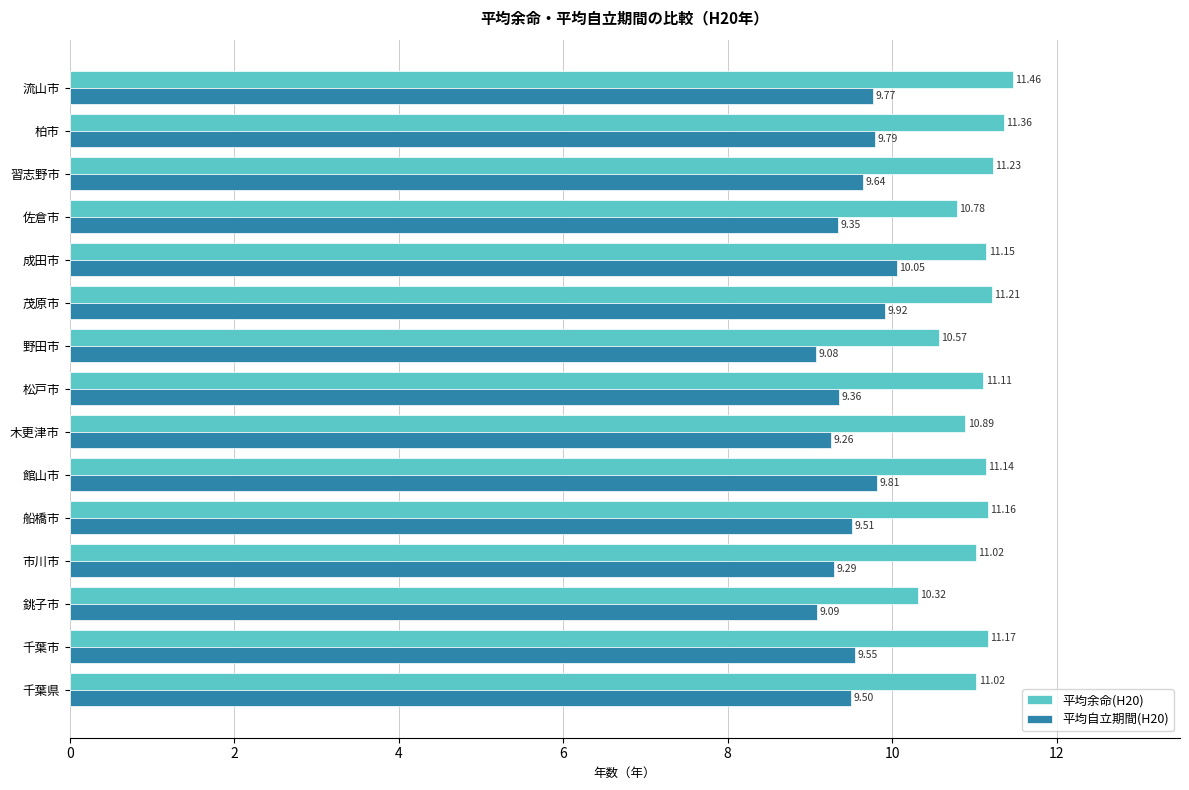

Rank the series by their average value, from lowest to highest.

平均自立期間(H20), 平均余命(H20)